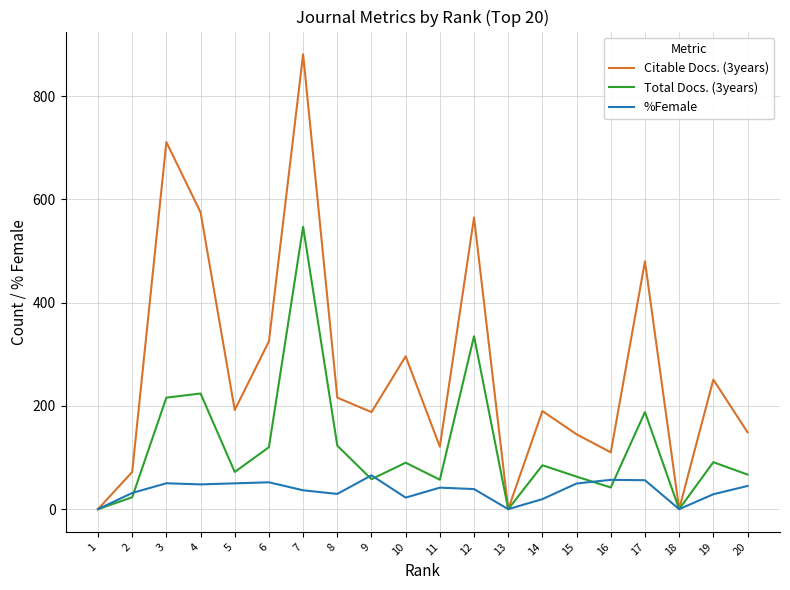

Which series has the largest total across all categories?

Citable Docs. (3years)